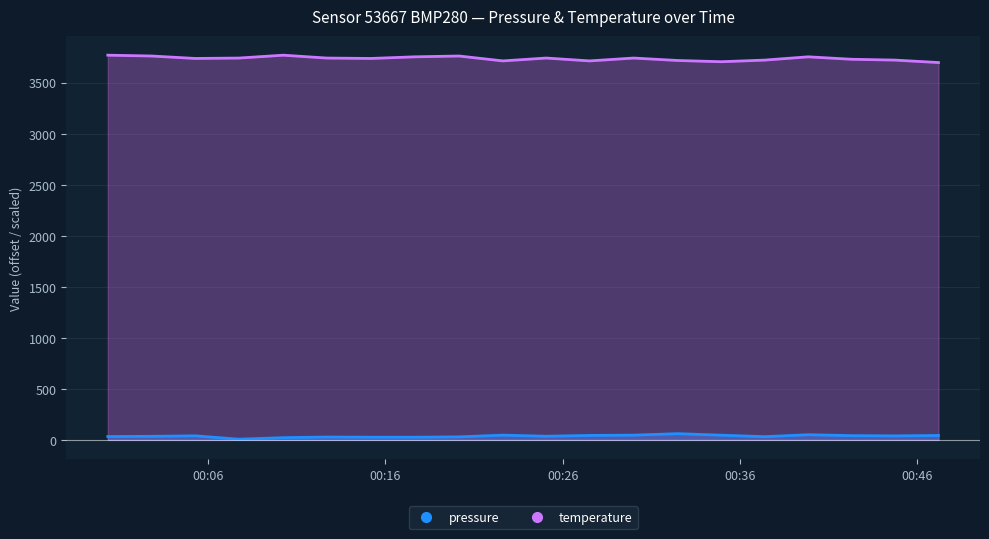

Does the chart display data point markers on the line(s)?

No